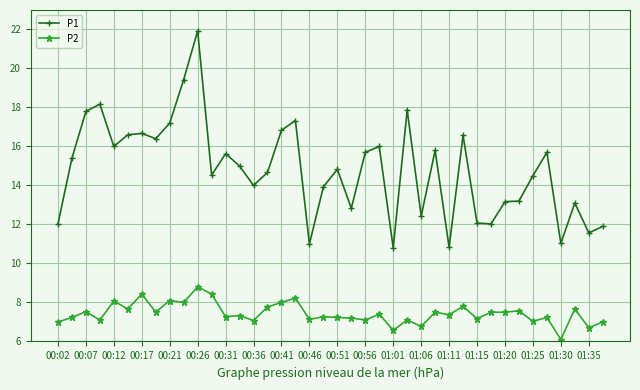

What is the highest value of the P1 series?

21.9